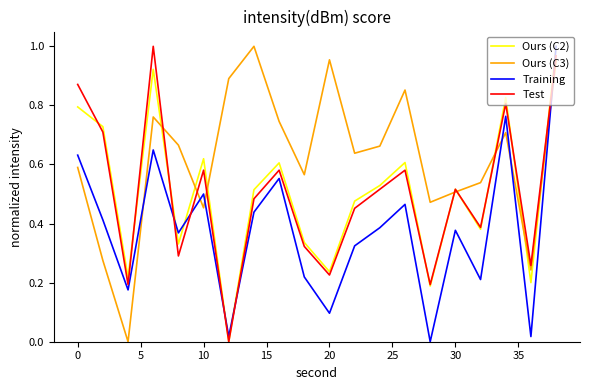

Which series has the largest total across all categories?

Ours (C3)